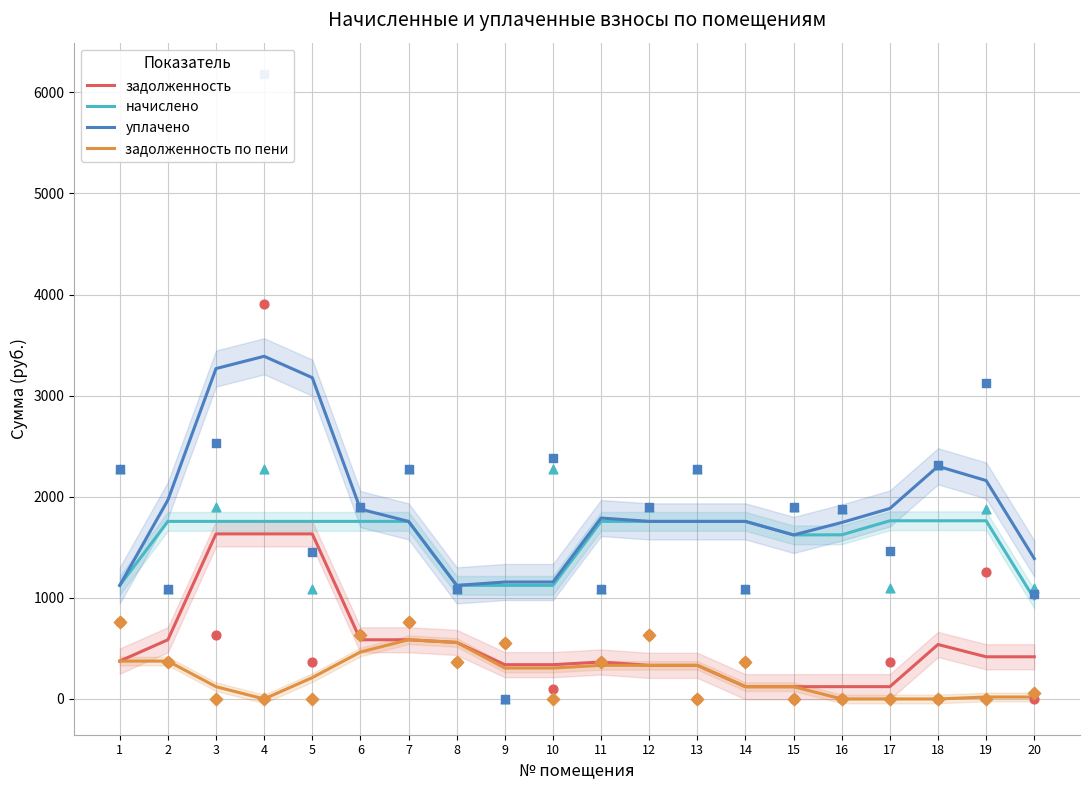

Which series has the largest total across all categories?

уплачено